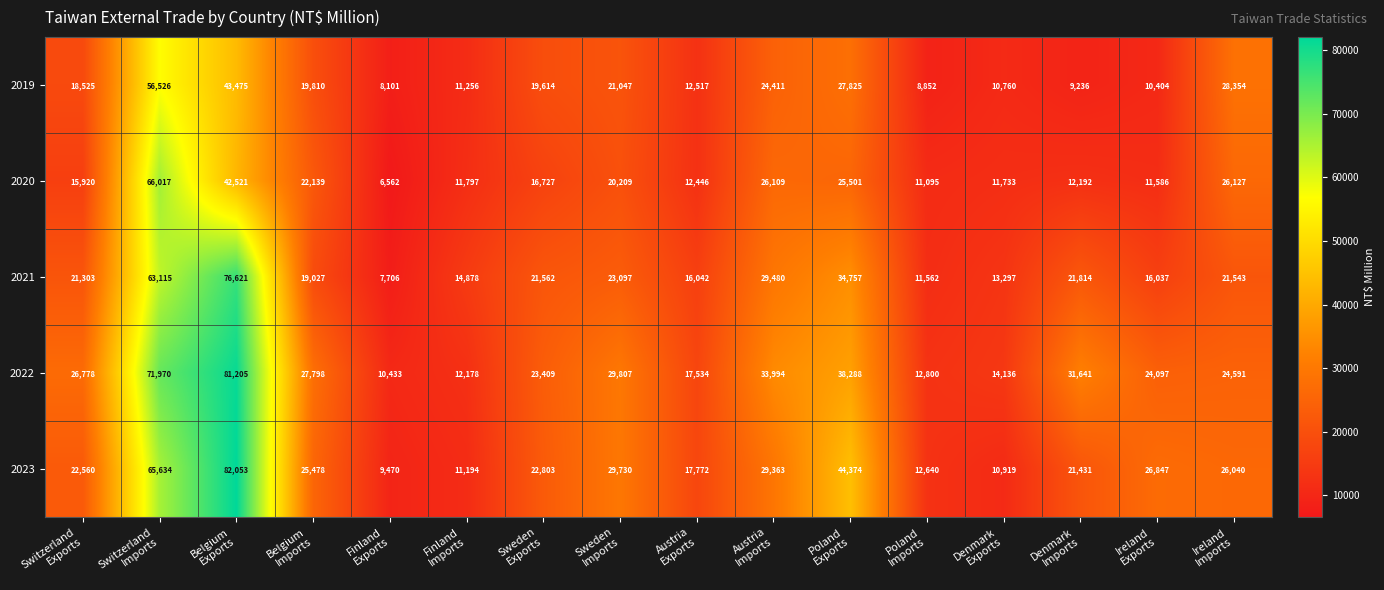

List the series in order of their peak value, lowest first.

2019, 2020, 2021, 2022, 2023